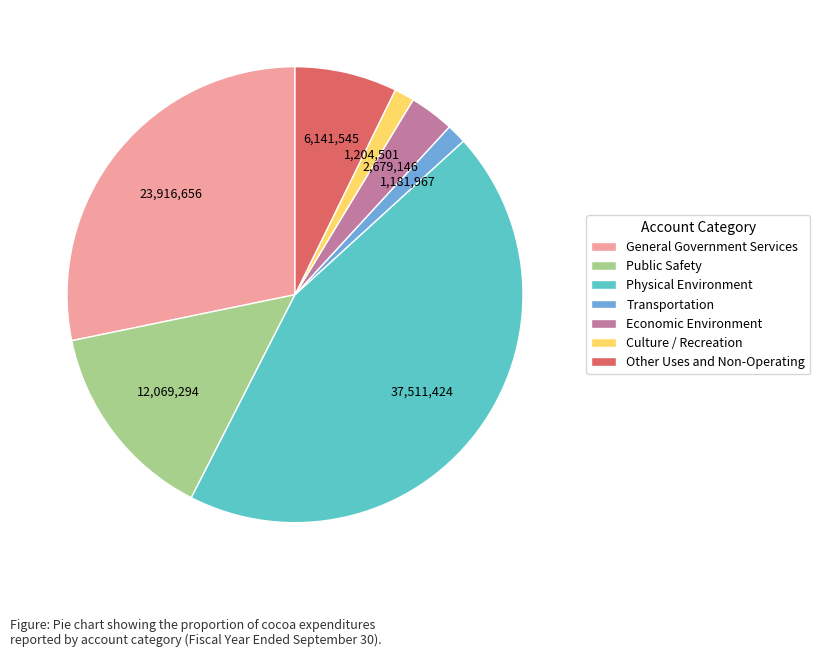

How many segments does this pie chart have?

7